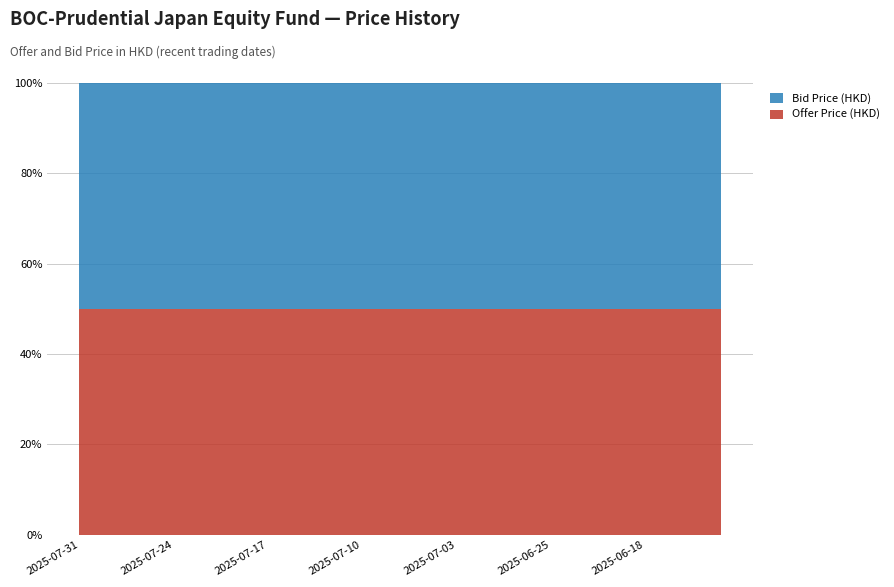

Reading right to left, extract all data points from this chart.

Offer Price (HKD): 2025-06-12=12.9	2025-06-13=12.8	2025-06-16=12.9	2025-06-17=12.9	2025-06-18=13.0	2025-06-19=12.9	2025-06-20=12.7	2025-06-23=12.7	2025-06-24=12.9	2025-06-25=12.8	2025-06-26=13.0	2025-06-27=13.2	2025-06-30=13.2	2025-07-02=13.1	2025-07-03=13.1	2025-07-04=13.1	2025-07-07=12.9	2025-07-08=12.9	2025-07-09=13.0	2025-07-10=12.9	2025-07-11=12.9	2025-07-14=12.9	2025-07-15=12.8	2025-07-16=12.8	2025-07-17=12.9	2025-07-18=12.9	2025-07-21=12.9	2025-07-22=13.0	2025-07-23=13.5	2025-07-24=13.7	2025-07-25=13.5	2025-07-28=13.4	2025-07-29=13.2	2025-07-30=13.3	2025-07-31=13.3
Bid Price (HKD): 2025-06-12=12.9	2025-06-13=12.8	2025-06-16=12.9	2025-06-17=12.9	2025-06-18=13.0	2025-06-19=12.9	2025-06-20=12.7	2025-06-23=12.7	2025-06-24=12.9	2025-06-25=12.8	2025-06-26=13.0	2025-06-27=13.2	2025-06-30=13.2	2025-07-02=13.1	2025-07-03=13.1	2025-07-04=13.1	2025-07-07=12.9	2025-07-08=12.9	2025-07-09=13.0	2025-07-10=12.9	2025-07-11=12.9	2025-07-14=12.9	2025-07-15=12.8	2025-07-16=12.8	2025-07-17=12.9	2025-07-18=12.9	2025-07-21=12.9	2025-07-22=13.0	2025-07-23=13.5	2025-07-24=13.7	2025-07-25=13.5	2025-07-28=13.4	2025-07-29=13.2	2025-07-30=13.3	2025-07-31=13.3